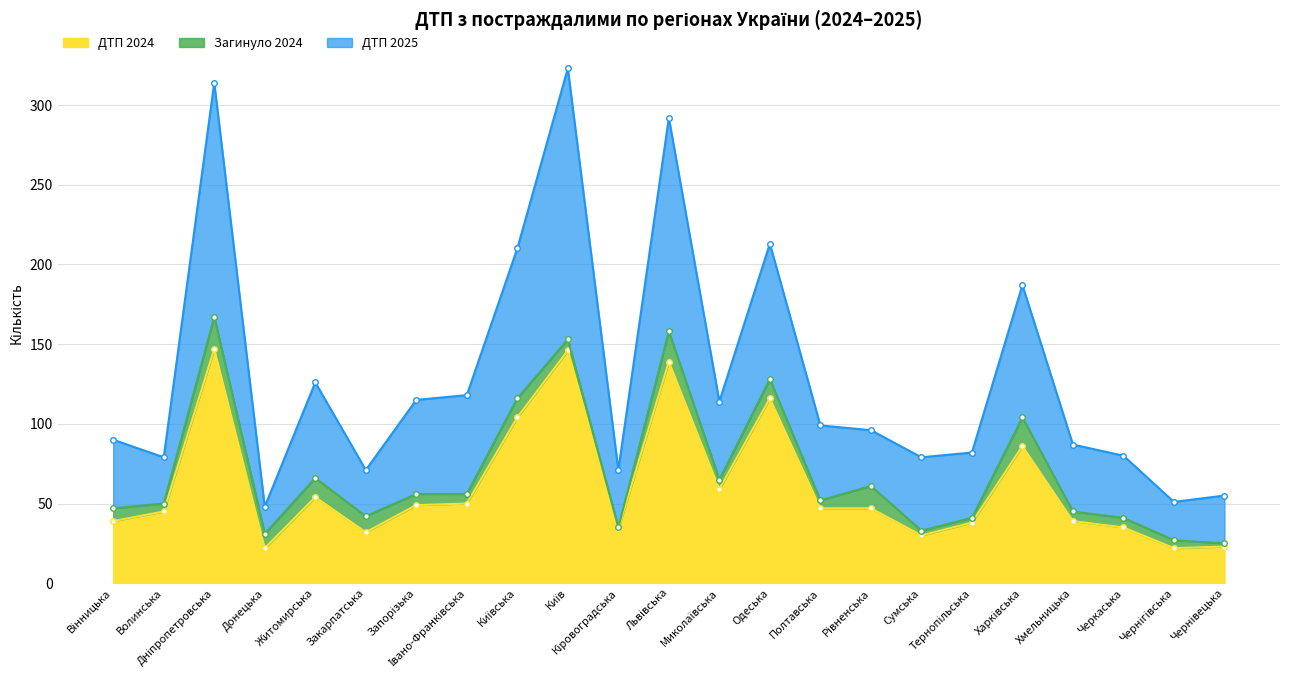

What position from the left is Кіровоградська?

11